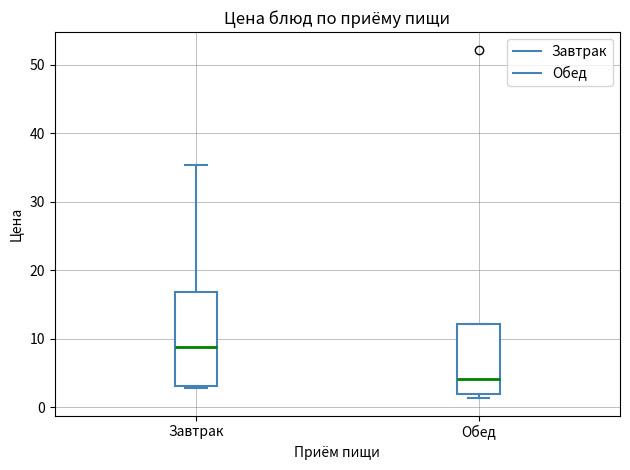

Which box has the lowest median line?

Обед